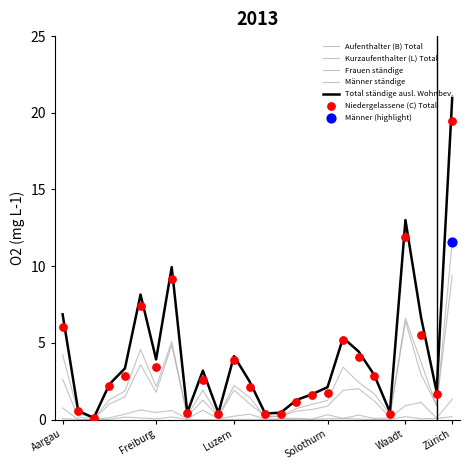

Which series has the widest spread of Y values?

Total ständige ausl. Wohnbev.